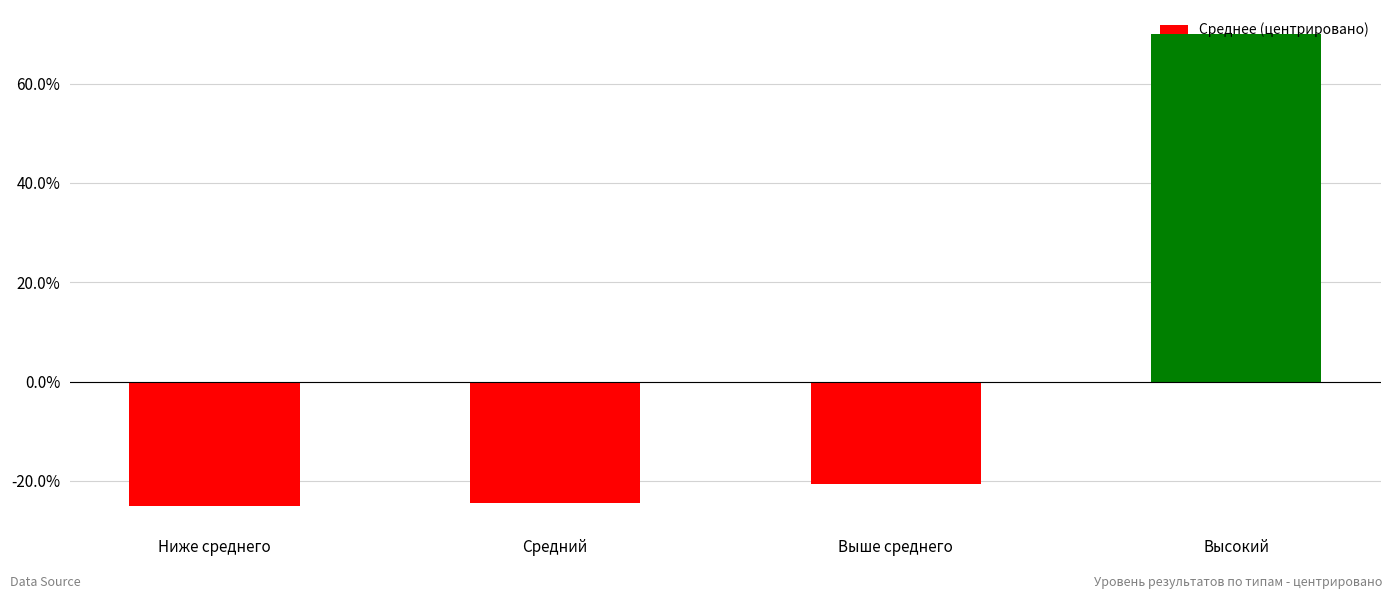

Does the chart contain any negative values?

Yes